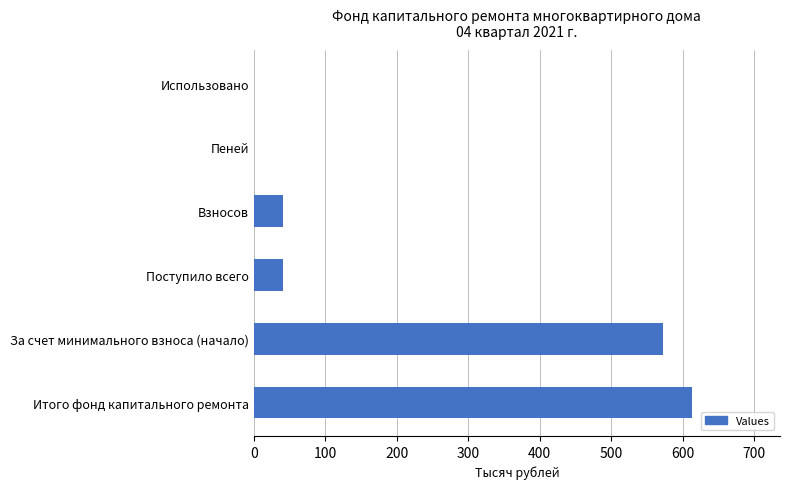

True or false: the data shows -424.5 at Пеней.

False